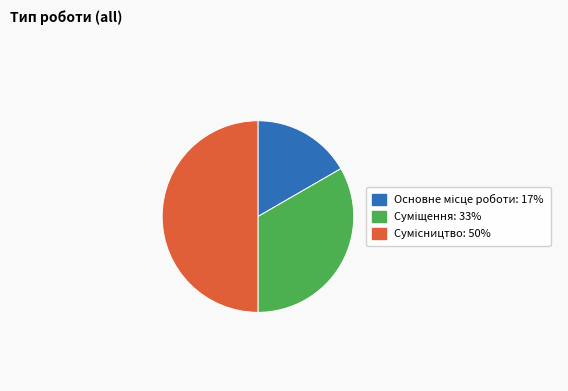

Is it true that Основне місце роботи is 10% of the pie?

False